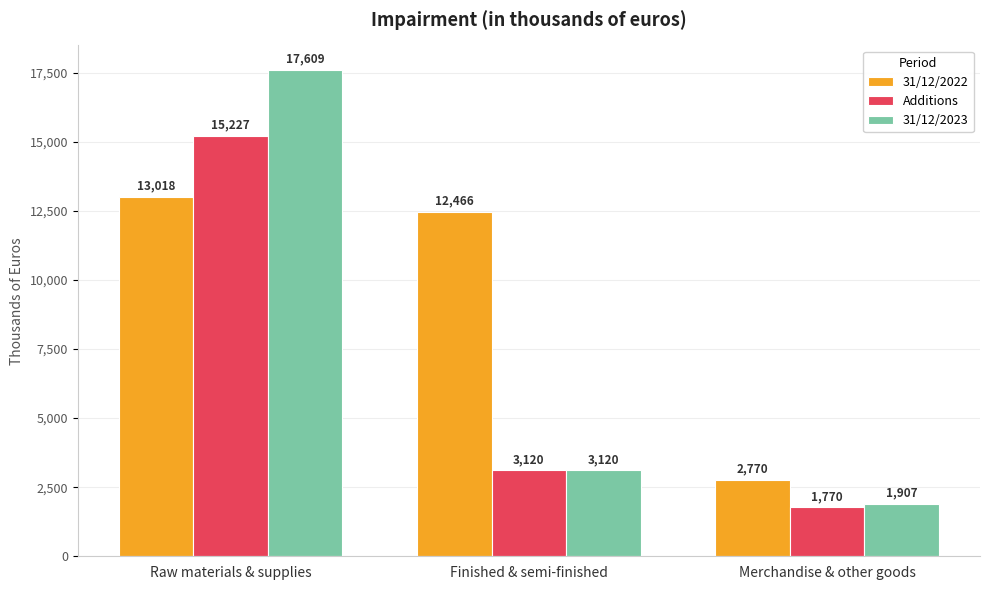

What is the average value of the 31/12/2022 series?

9418